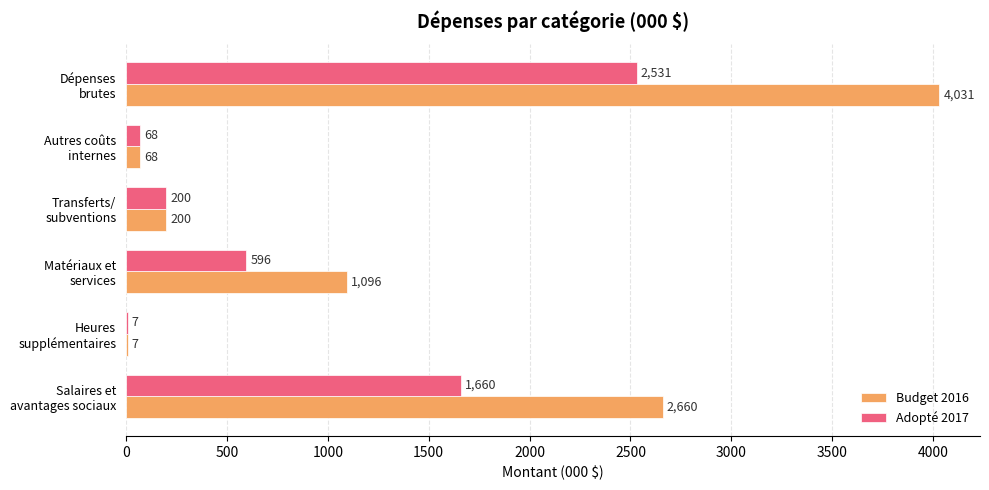

Which series has the largest range (max minus min)?

Budget 2016